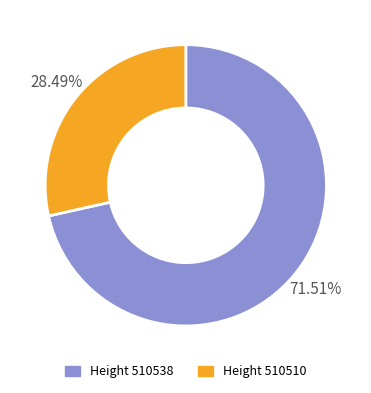

Combined, do Height 510538 and Height 510510 account for over 50%?

Yes